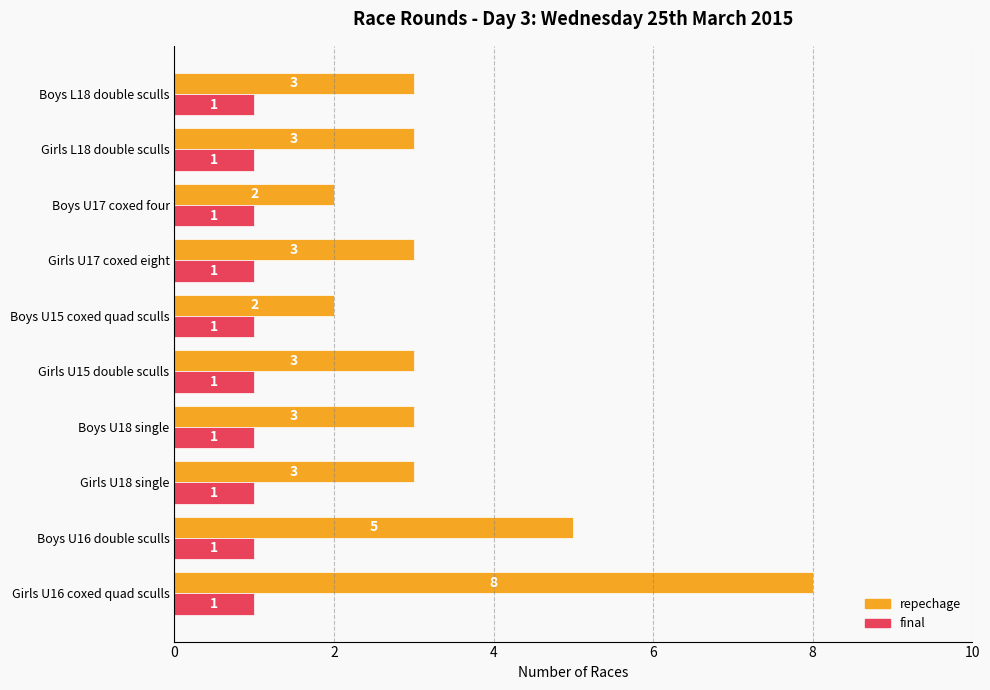

What are all the series names shown in the legend?

repechage, final